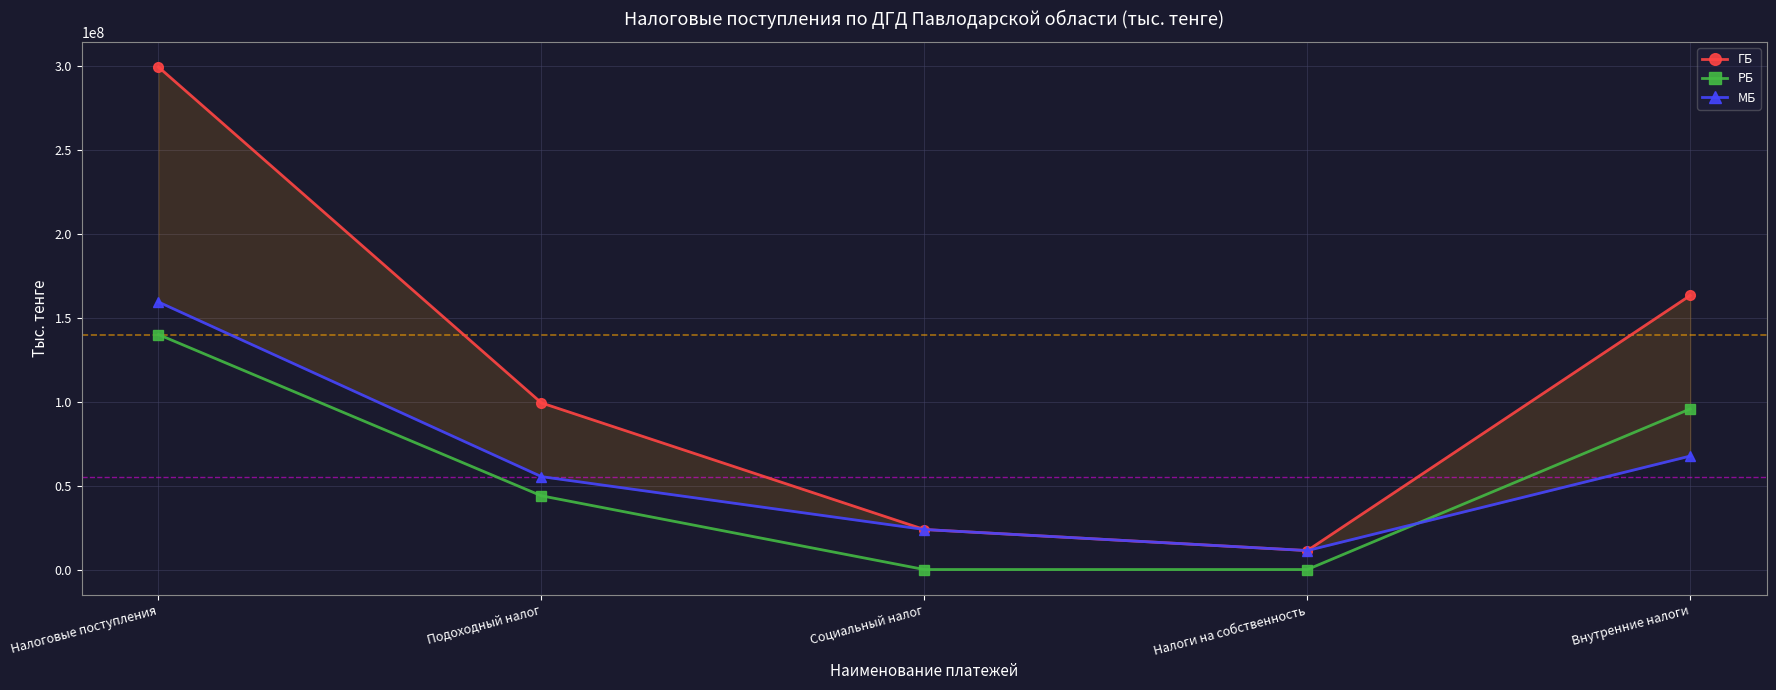

Does the chart display data point markers on the line(s)?

Yes